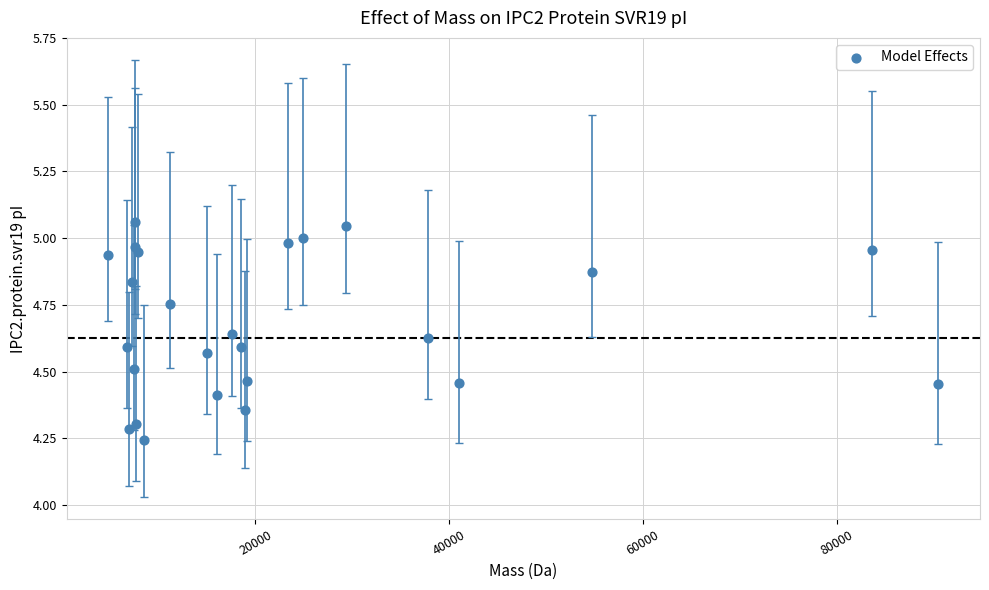

What is the range of X values (max minus min)?

85723.4